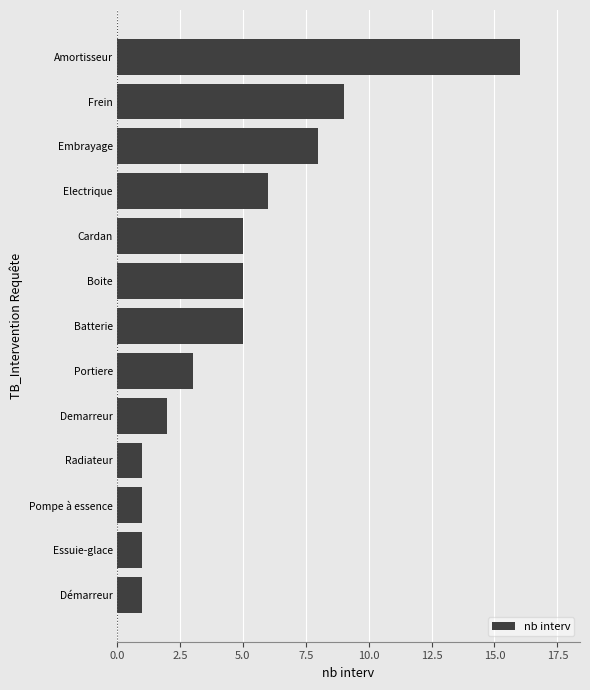

What is the sum of all values?

63